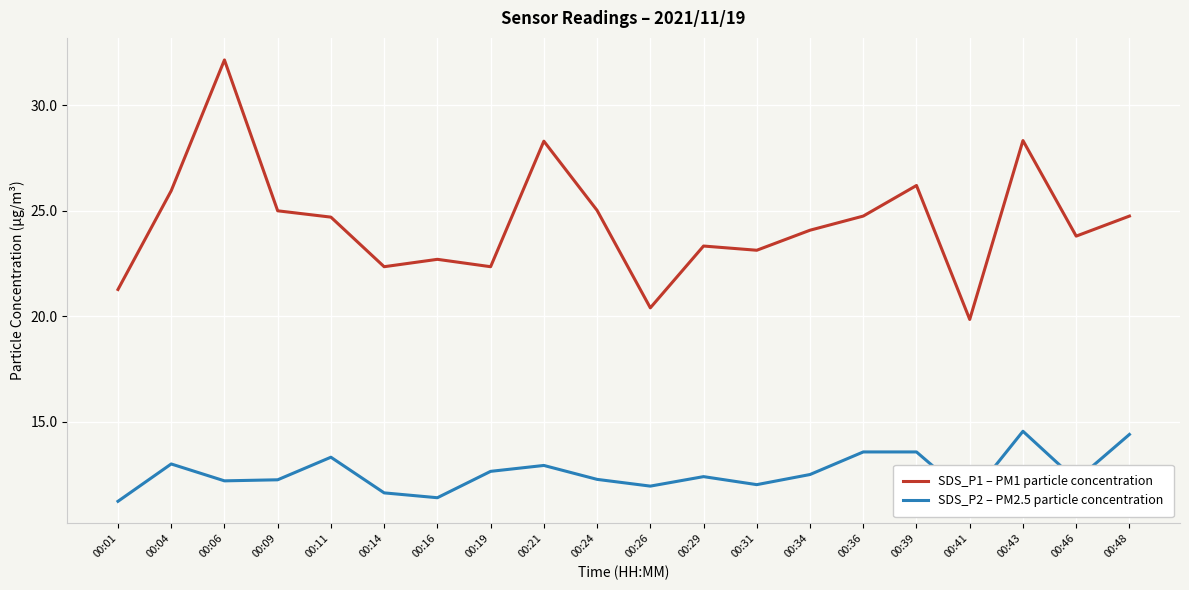

List the series in order of their overall mean, highest first.

SDS_P1 – PM1 particle concentration, SDS_P2 – PM2.5 particle concentration